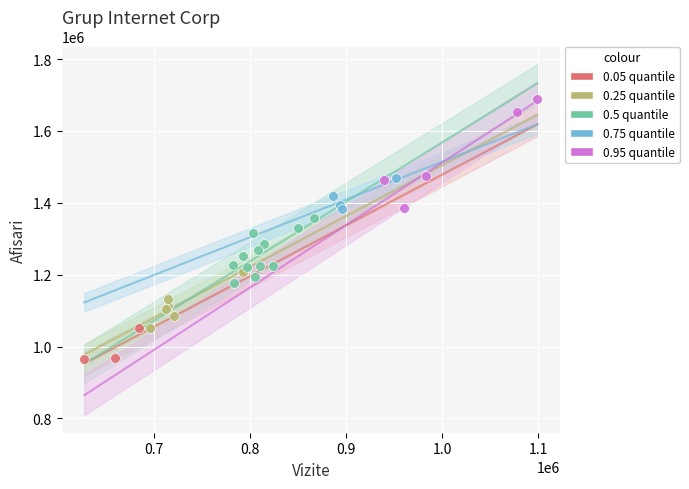

Which series contains the lowest Y value?

0.05 quantile